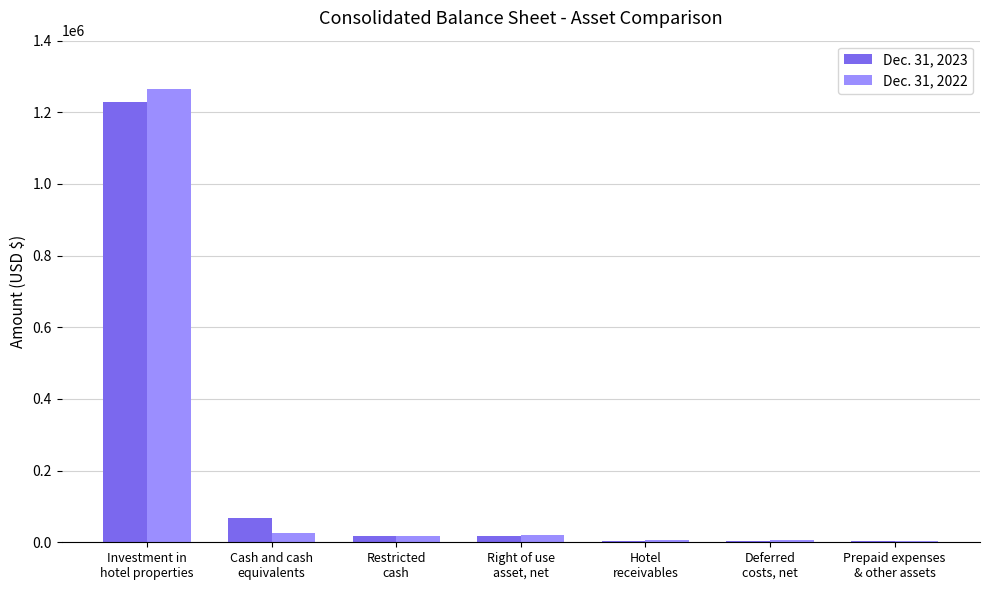

What is the maximum value shown in the chart?

1264252